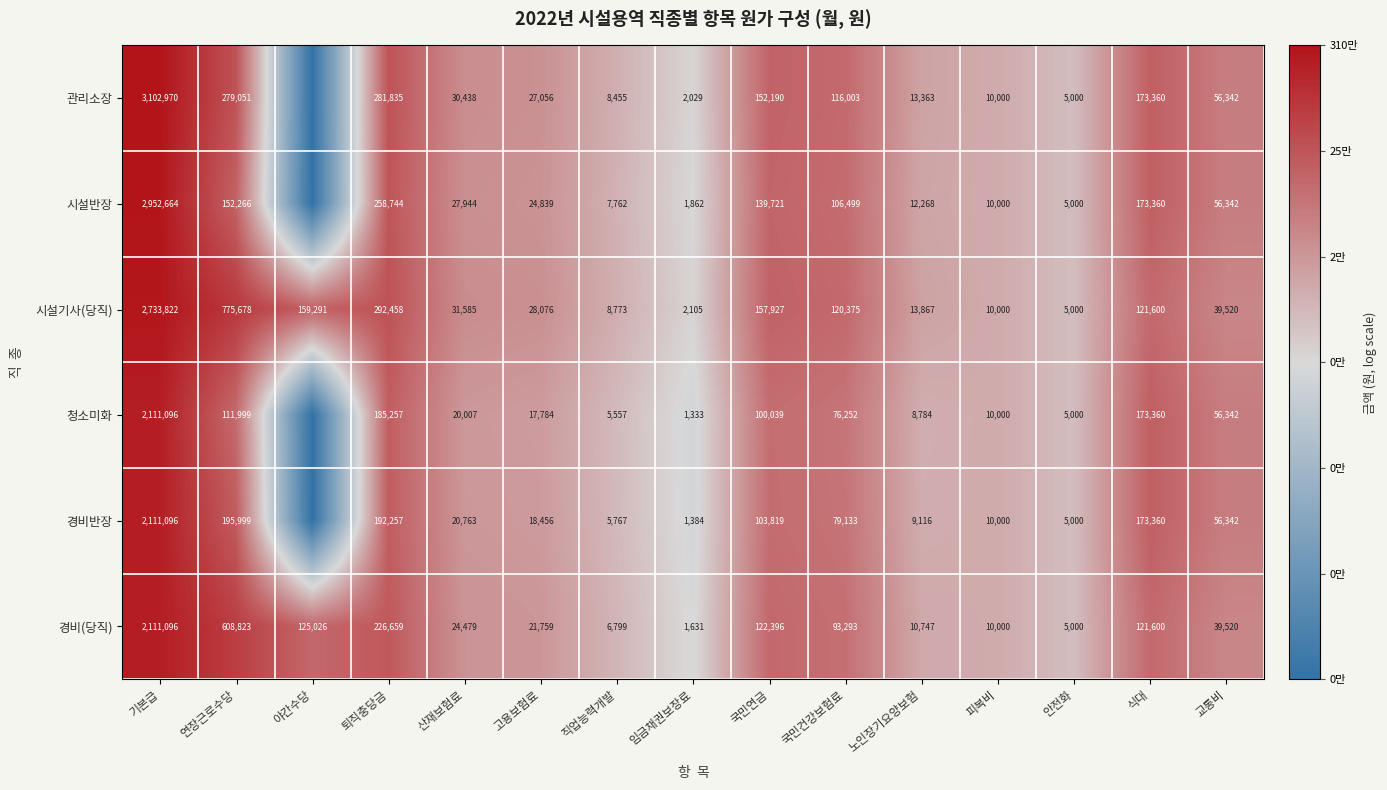

Rank the categories by 경비(당직) value from highest to lowest.

기본급, 연장근로수당, 퇴직충당금, 야간수당, 국민연금, 식대, 국민건강보험료, 교통비, 산재보험료, 고용보험료, 노인장기요양보험, 피복비, 직업능력개발, 안전화, 임금채권보장료